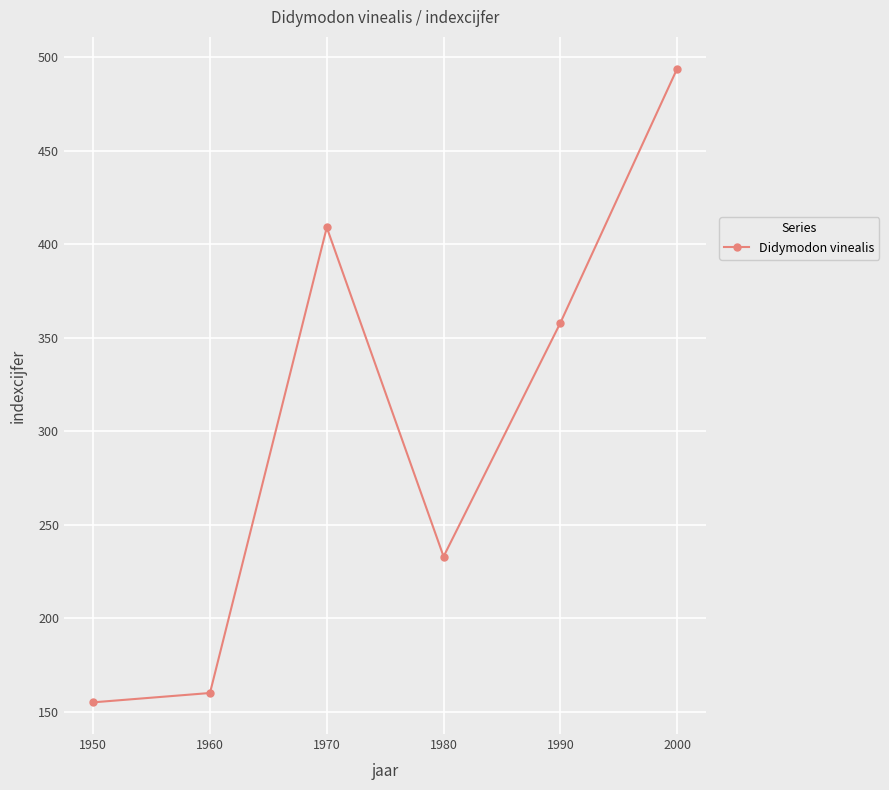

List the labels in order of value, largest first.

2000, 1970, 1990, 1980, 1960, 1950